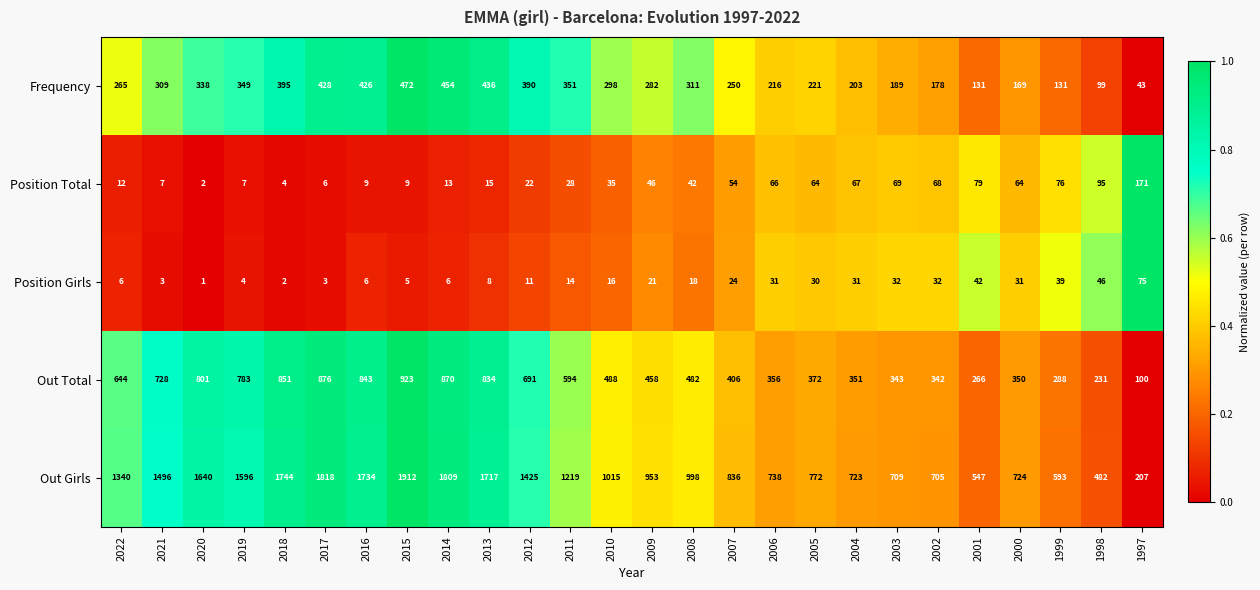

Which series has the largest total across all categories?

Out Girls